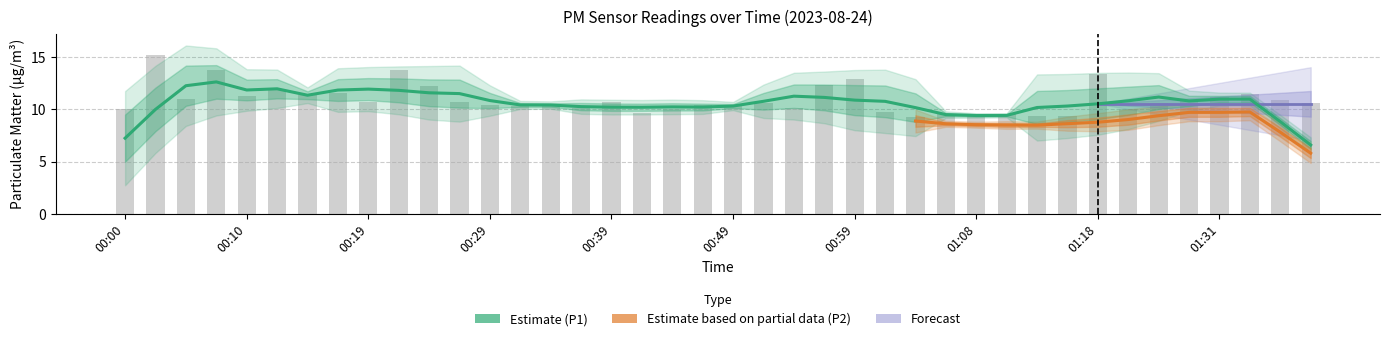

The chart shows a value of 5.7 at 00:17. True or false?

False